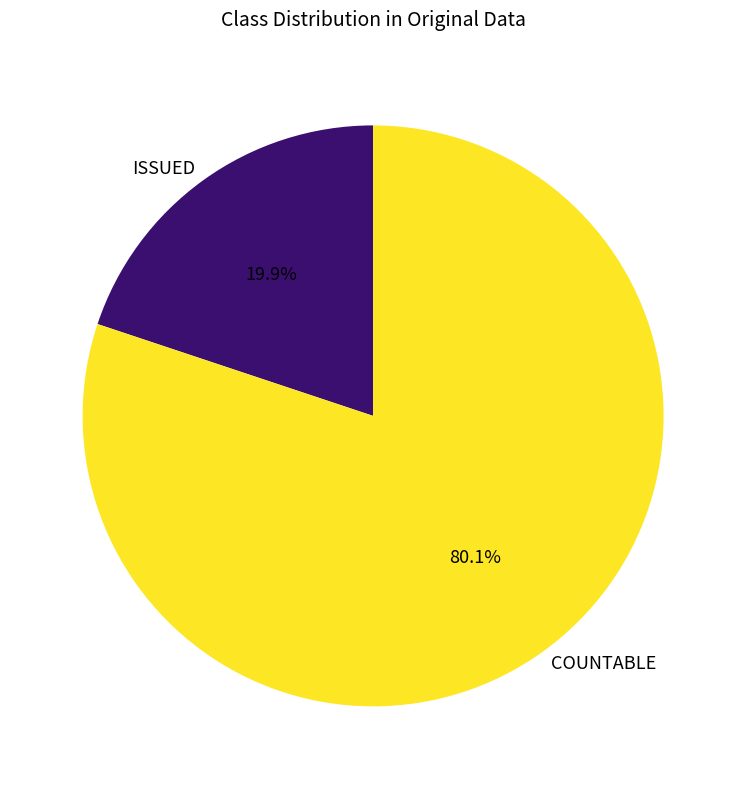

How many slices are in this pie chart?

2